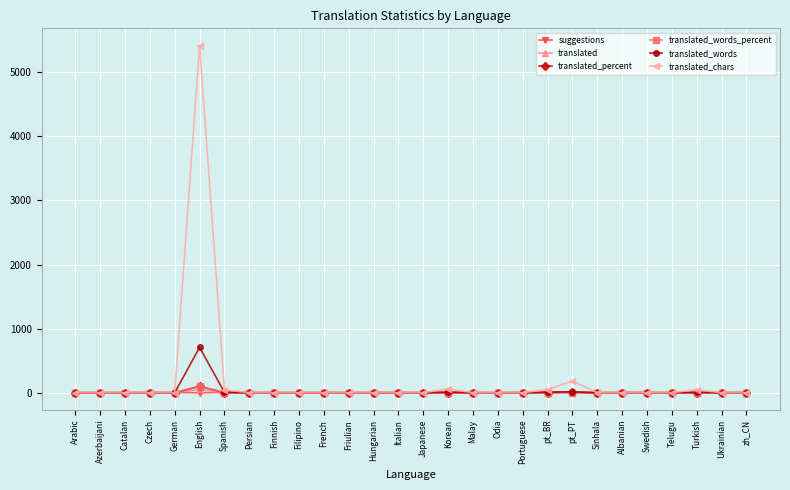

True or false: translated_chars has a value of 0.0 at Filipino.

True